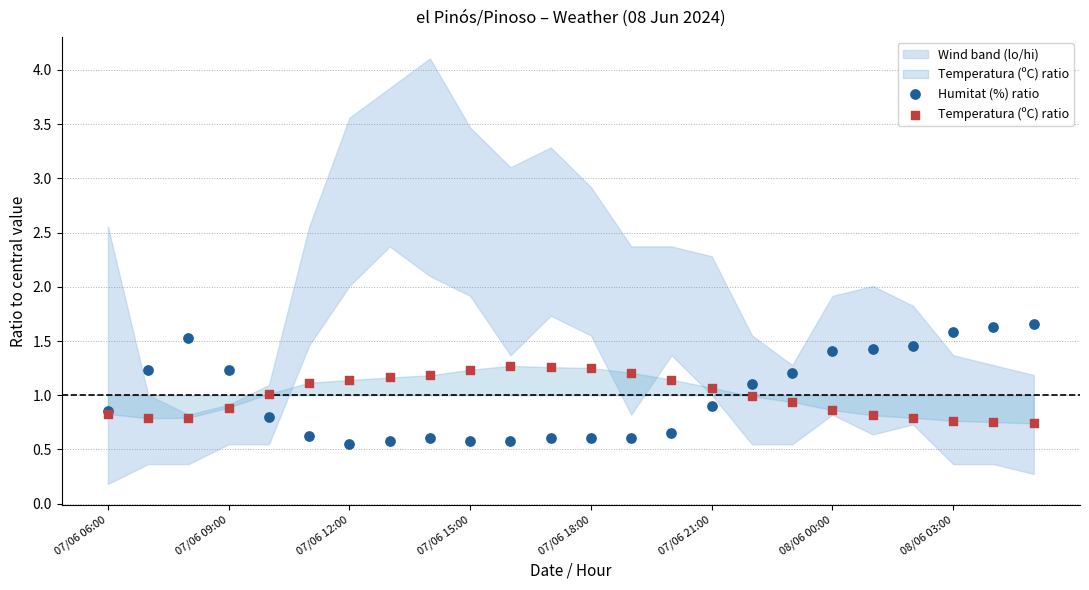

Which series contains the lowest Y value?

Humitat (%) ratio